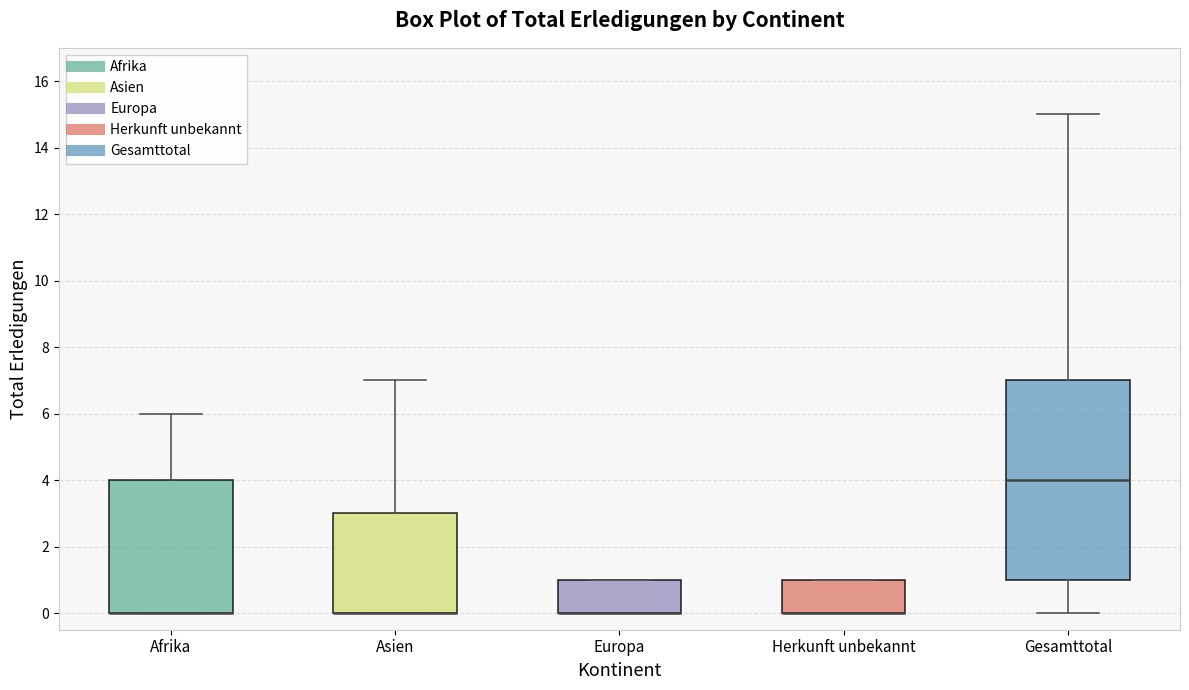

Reading left to right, transcribe this box plot: for each box, give where its median line is, the range the box spans, and where its two whiskers end, as read against the y-axis. The values are not printed on the chart, so give them approximately, as read against the axis.

Afrika: median 0 (drawn on the box's lower edge), box 0 to 4, whiskers 0 to 6
Asien: median 0 (drawn on the box's lower edge), box 0 to 3, whiskers 0 to 7
Europa: median 0 (drawn on the box's lower edge), box 0 to 1, whiskers 0 to 1
Herkunft unbekannt: median 0 (drawn on the box's lower edge), box 0 to 1, whiskers 0 to 1
Gesamttotal: median 4, box 1 to 7, whiskers 0 to 15